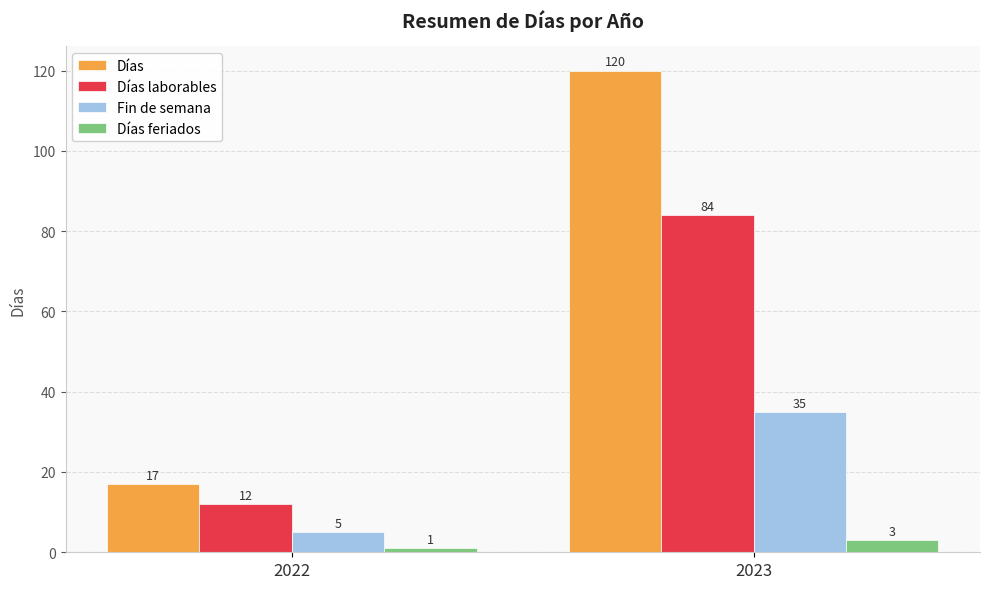

How many values in the Días series are below 120?

1